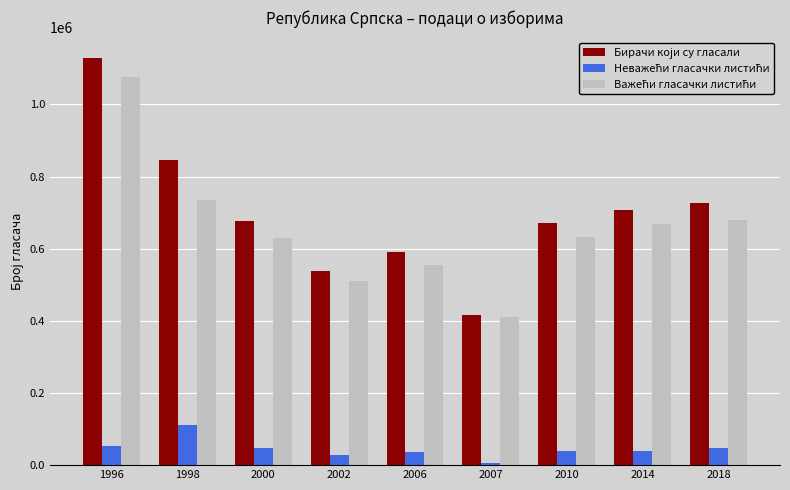

Which label corresponds to the smallest value in the chart?

2007